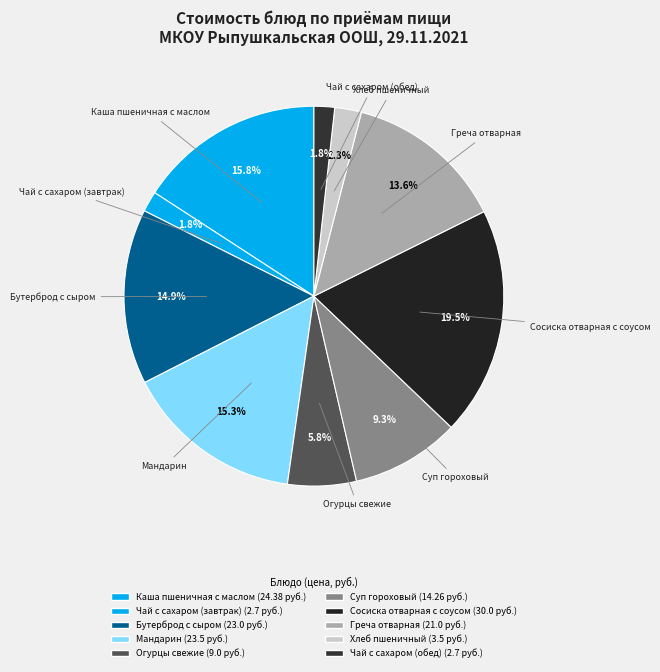

What is the change in value from Мандарин to Хлеб пшеничный?

-20.0